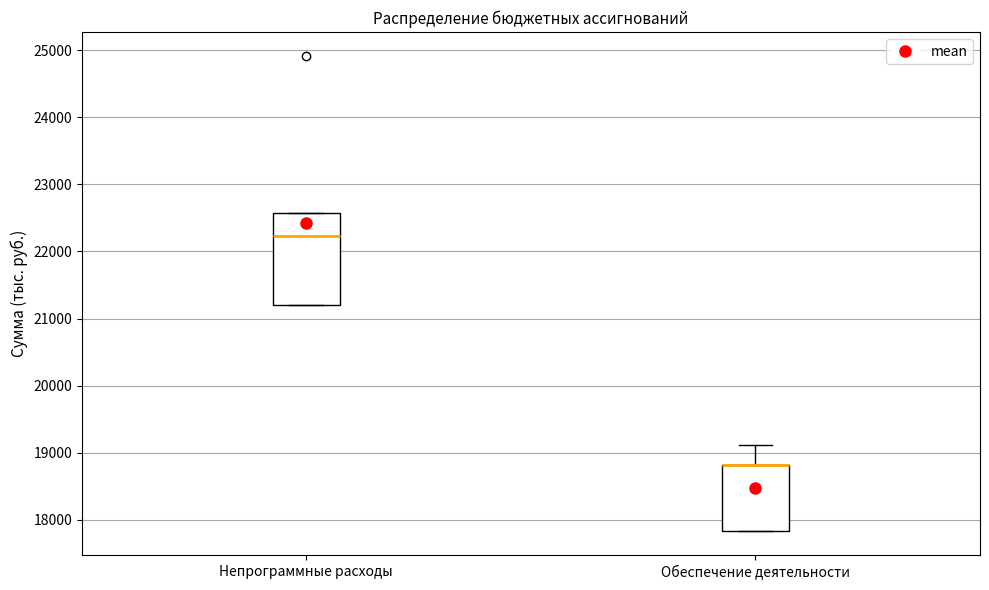

Which box is the tallest, from its lower edge to its upper edge?

Непрограммные расходы